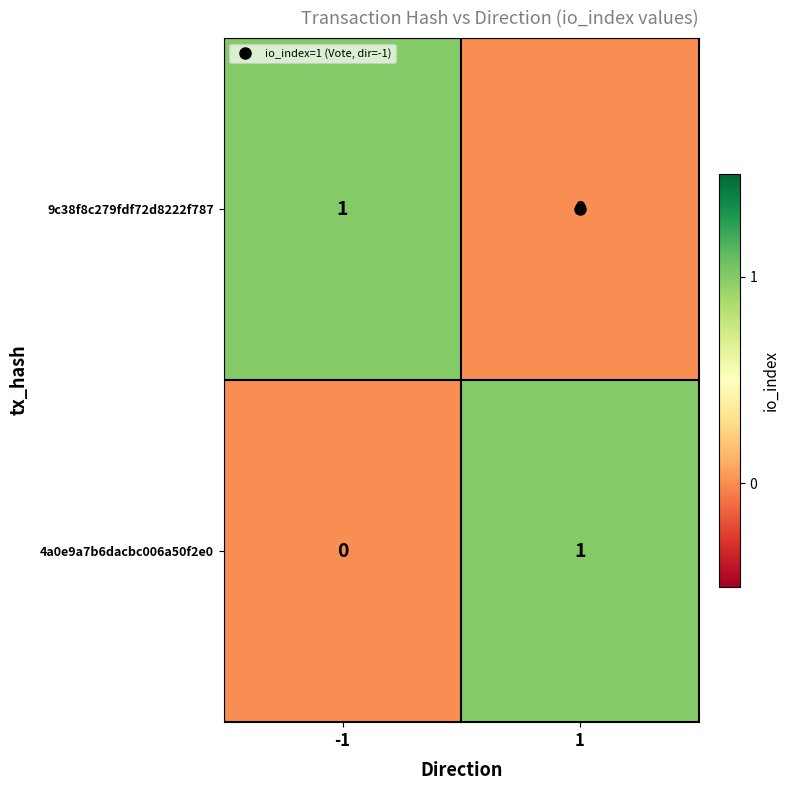

At -1, list the series in order from largest to smallest.

9c38f8c279fdf72d8222f787, 4a0e9a7b6dacbc006a50f2e0